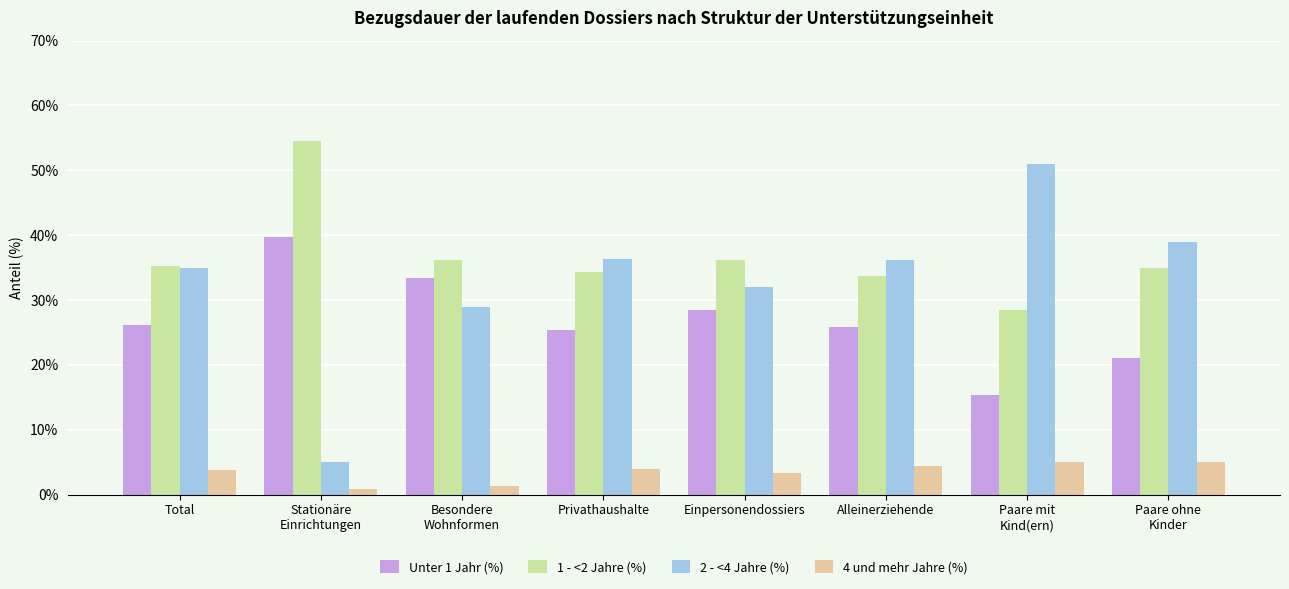

List the series in order of their peak value, lowest first.

4 und mehr Jahre (%), Unter 1 Jahr (%), 2 - <4 Jahre (%), 1 - <2 Jahre (%)